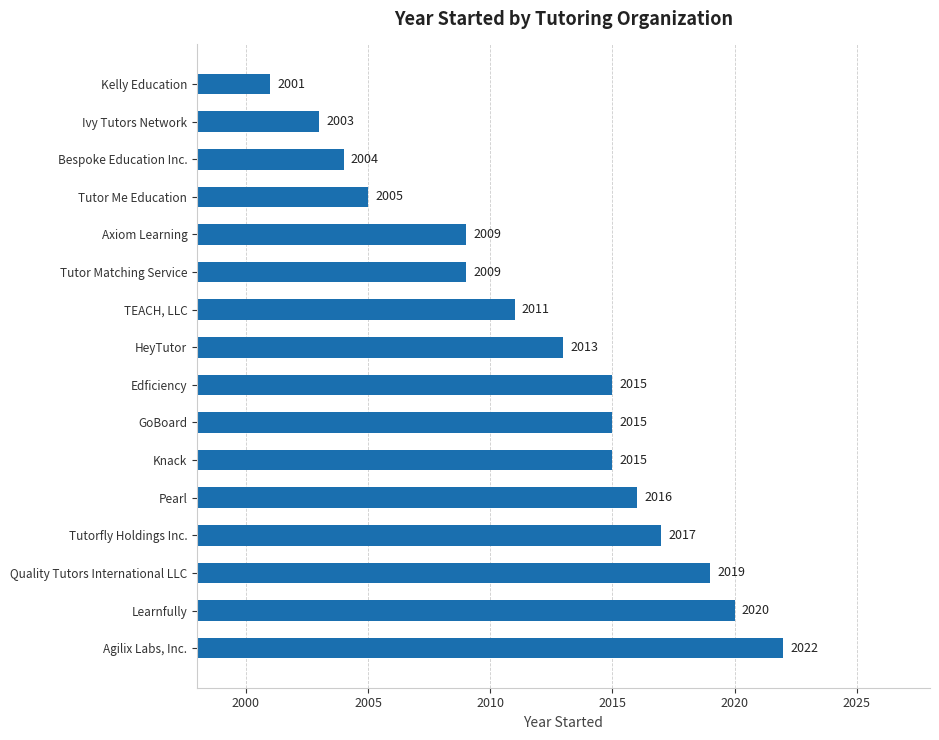

What is the difference between the values at Edficiency and Ivy Tutors Network?

12